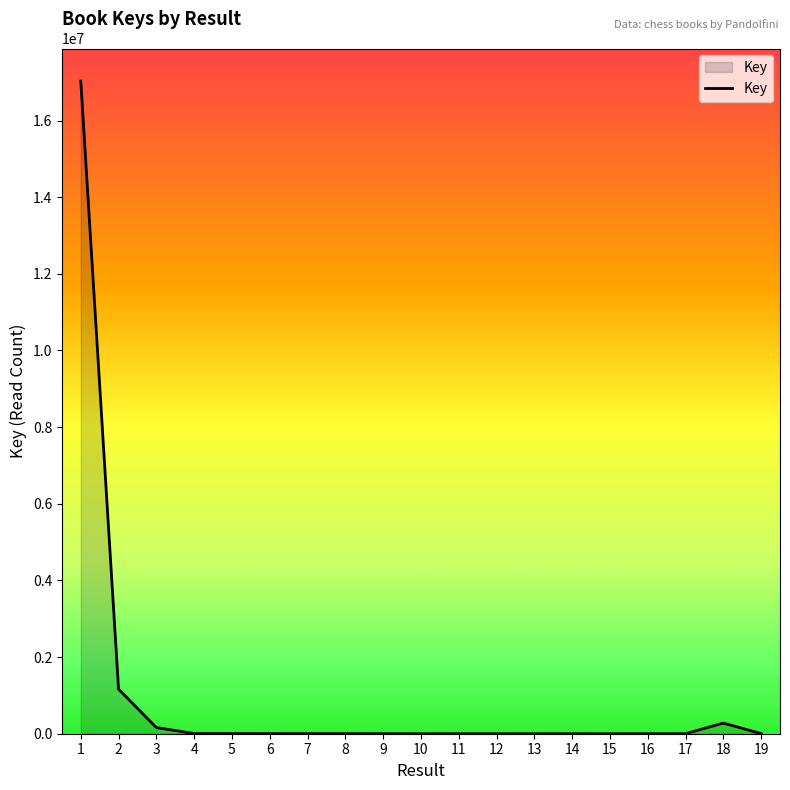

What is the maximum value shown in the chart?

17027655